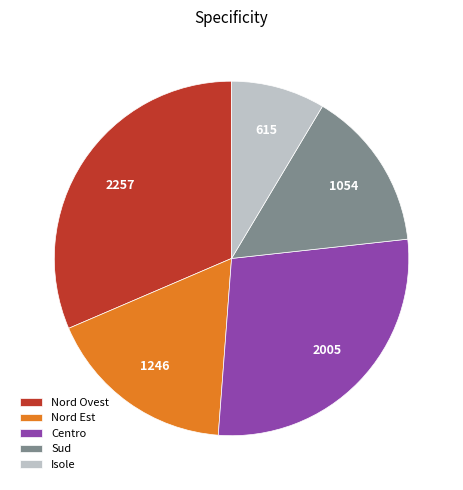

Is Sud the majority of the pie?

No